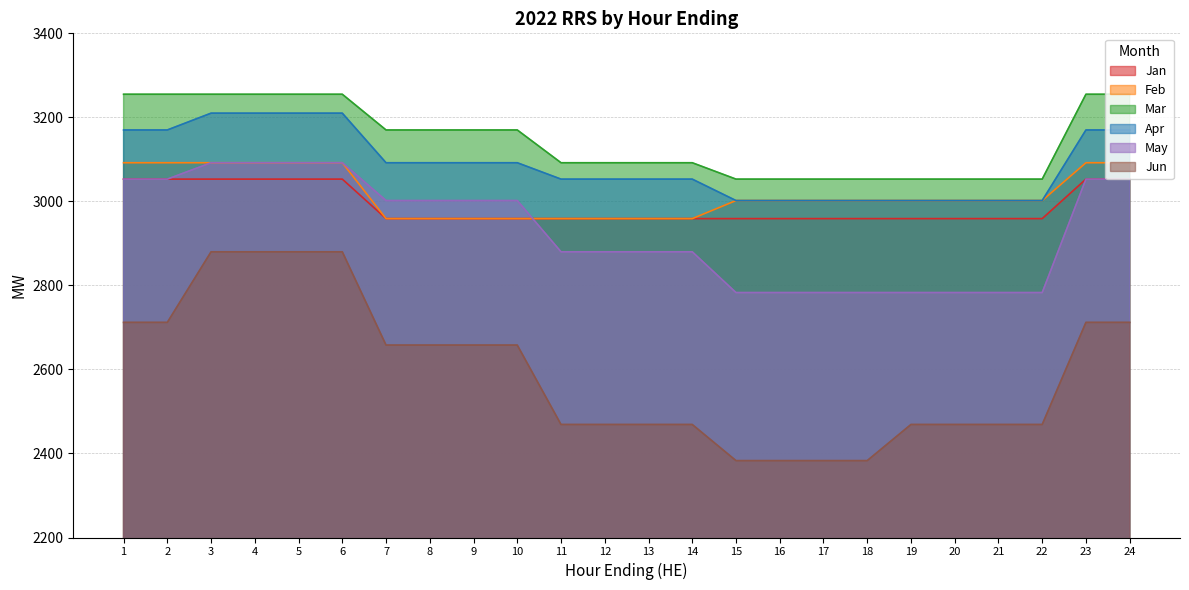

What is the average value of the May series?

2932